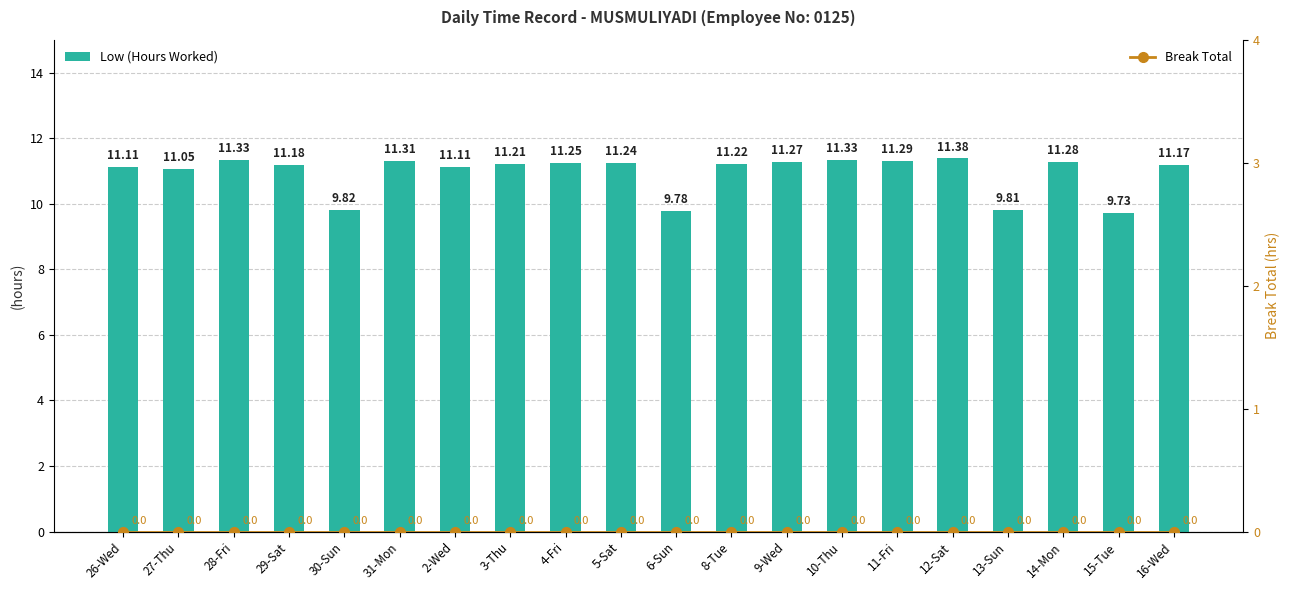

What is the greatest value displayed?

11.4